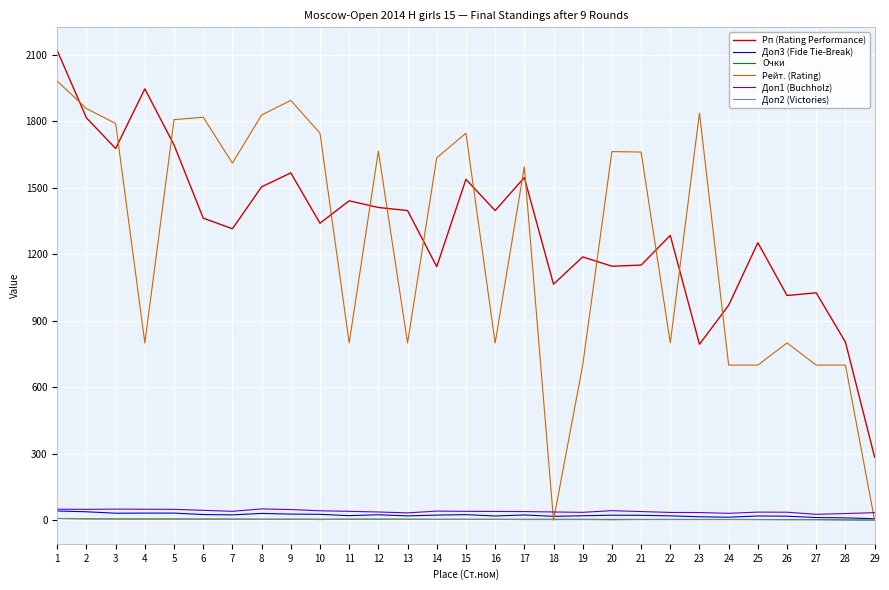

What is the difference between the second highest and minimum values in the Доп3 (Fide Tie-Break) series?

31.5